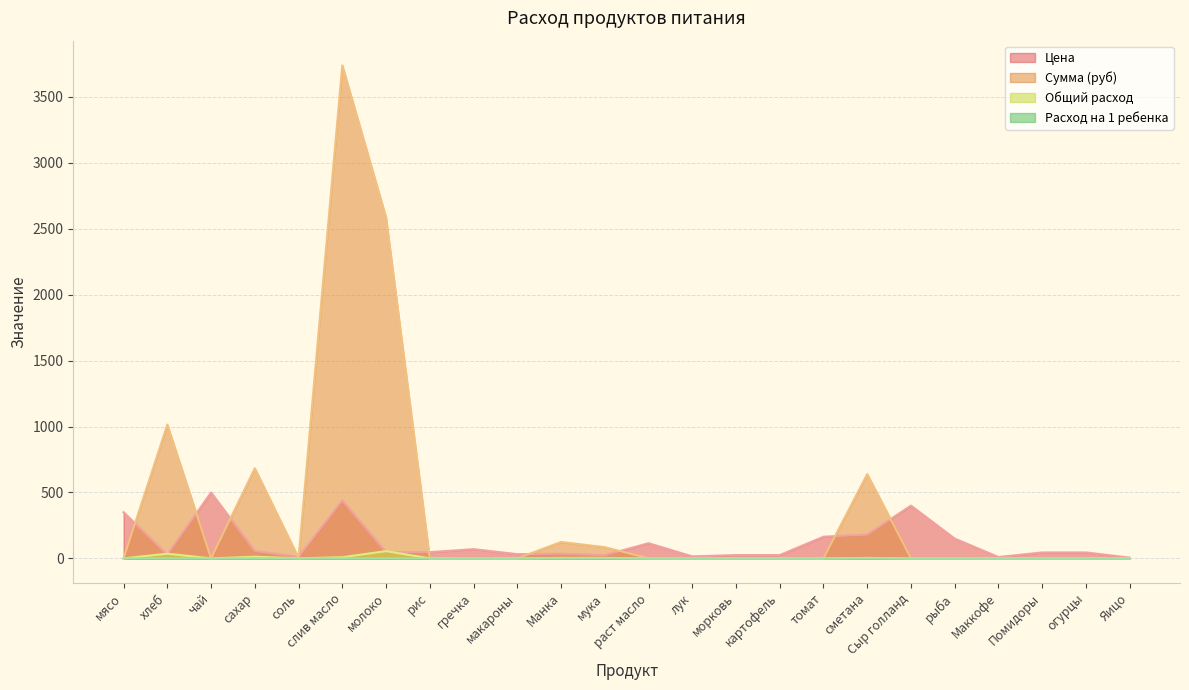

Reading left to right, extract all data points from this chart.

Цена: мясо=350.0	хлеб=28.6	чай=500.0	сахар=55.0	соль=12.0	слив масло=438.9	молоко=47.0	рис=47.0	гречка=70.0	макароны=32.0	Манка=35.0	мука=24.0	раст масло=115.0	лук=15.0	морковь=25.0	картофель=25.0	томат=164.3	сметана=180.0	Сыр голланд=400.0	рыба=150.0	Маккофе=10.0	Помидоры=45.0	огурцы=45.0	Яицо=5.5
Сумма (руб): мясо=0.0	хлеб=1014.2	чай=0.0	сахар=683.4	соль=4.3	слив масло=3739.3	молоко=2586.2	рис=0.0	гречка=0.0	макароны=0.0	Манка=124.2	мука=85.2	раст масло=0.0	лук=0.0	морковь=0.0	картофель=0.0	томат=0.0	сметана=639.0	Сыр голланд=0.0	рыба=0.0	Маккофе=0.0	Помидоры=0.0	огурцы=0.0	Яицо=0.0
Общий расход: мясо=0.0	хлеб=0.1	чай=0.0	сахар=0.0	соль=0.0	слив масло=0.0	молоко=0.2	рис=0.0	гречка=0.0	макароны=0.0	Манка=0.0	мука=0.0	раст масло=0.0	лук=0.0	морковь=0.0	картофель=0.0	томат=0.0	сметана=0.0	Сыр голланд=0.0	рыба=0.0	Маккофе=0.0	Помидоры=0.0	огурцы=0.0	Яицо=0.0
Расход на 1 ребенка: мясо=0.0	хлеб=35.5	чай=0.0	сахар=12.4	соль=0.4	слив масло=8.5	молоко=55.0	рис=0.0	гречка=0.0	макароны=0.0	Манка=3.5	мука=3.5	раст масло=0.0	лук=0.0	морковь=0.0	картофель=0.0	томат=0.0	сметана=3.5	Сыр голланд=0.0	рыба=0.0	Маккофе=0.0	Помидоры=0.0	огурцы=0.0	Яицо=0.0